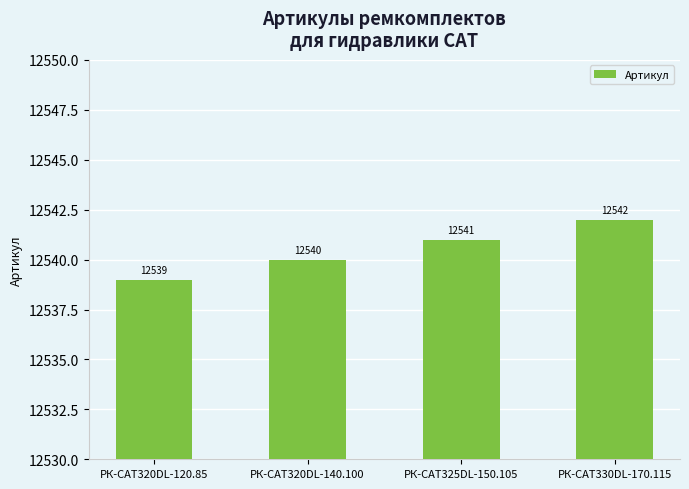

What is the greatest value displayed?

12542